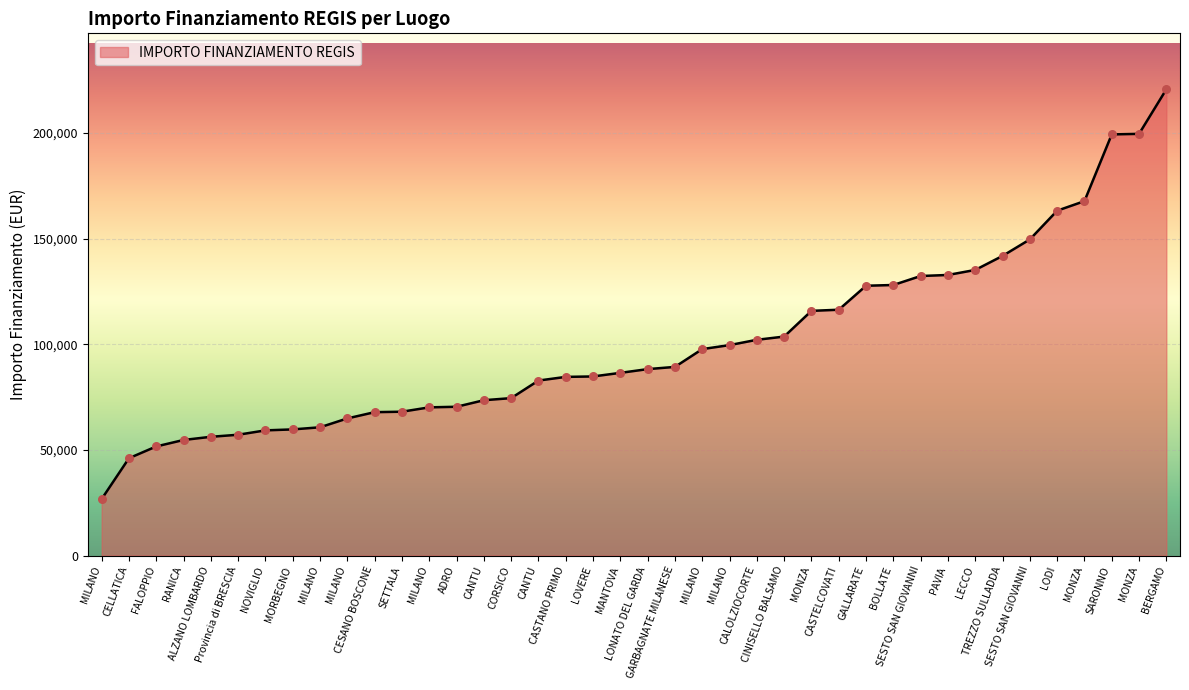

Does the chart have visible grid lines?

Yes